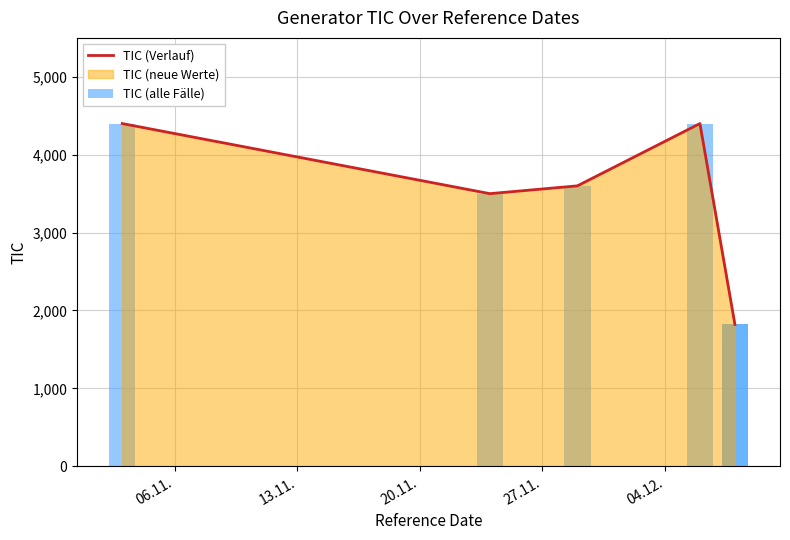

Between 04.12. and 06.11., which is larger?

06.11.